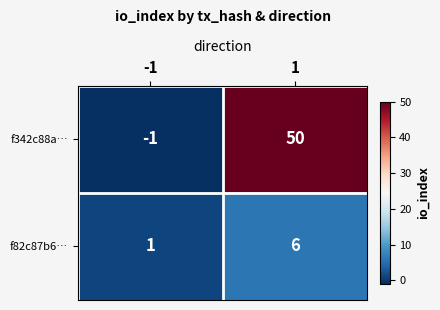

At how many categories does at least one series exceed 19?

1